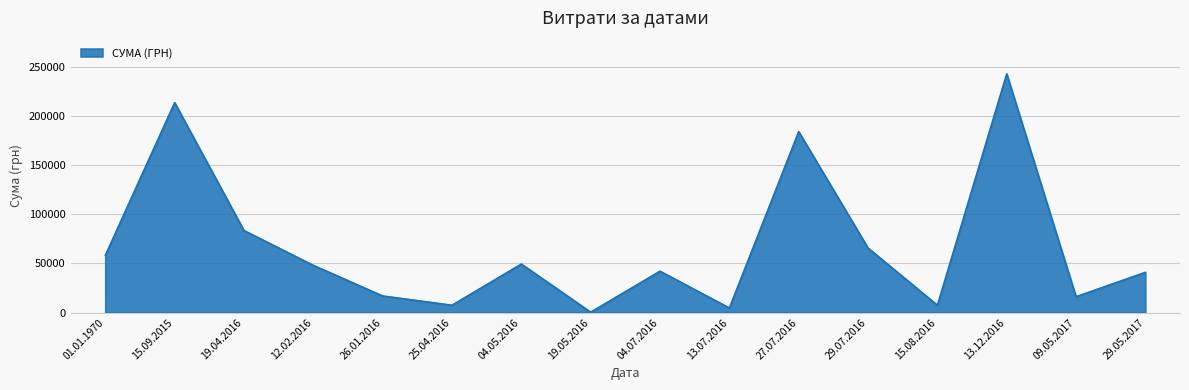

Approximately how many times larger is the value at 04.05.2016 compared to 15.08.2016?

6.5